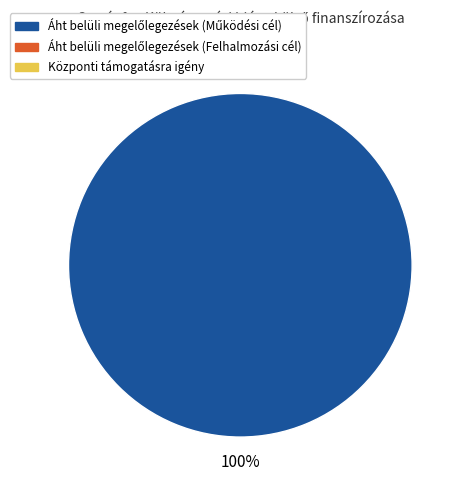

Does any single category account for the majority?

Yes